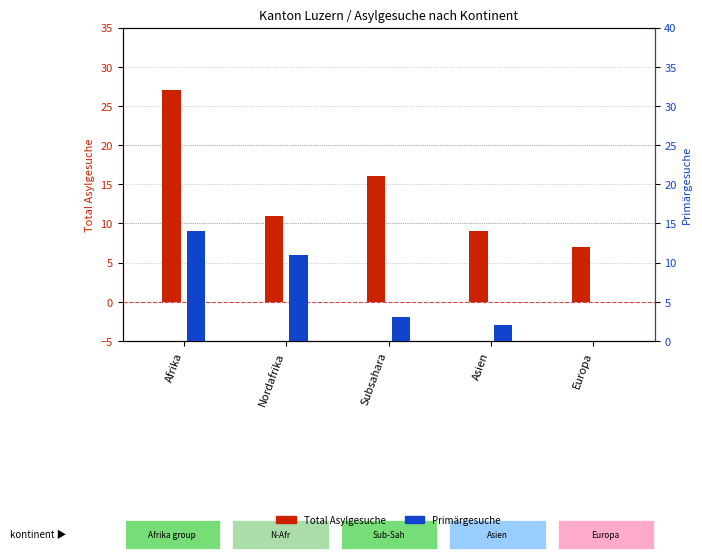

What is the total value across all series at Subsahara?

19